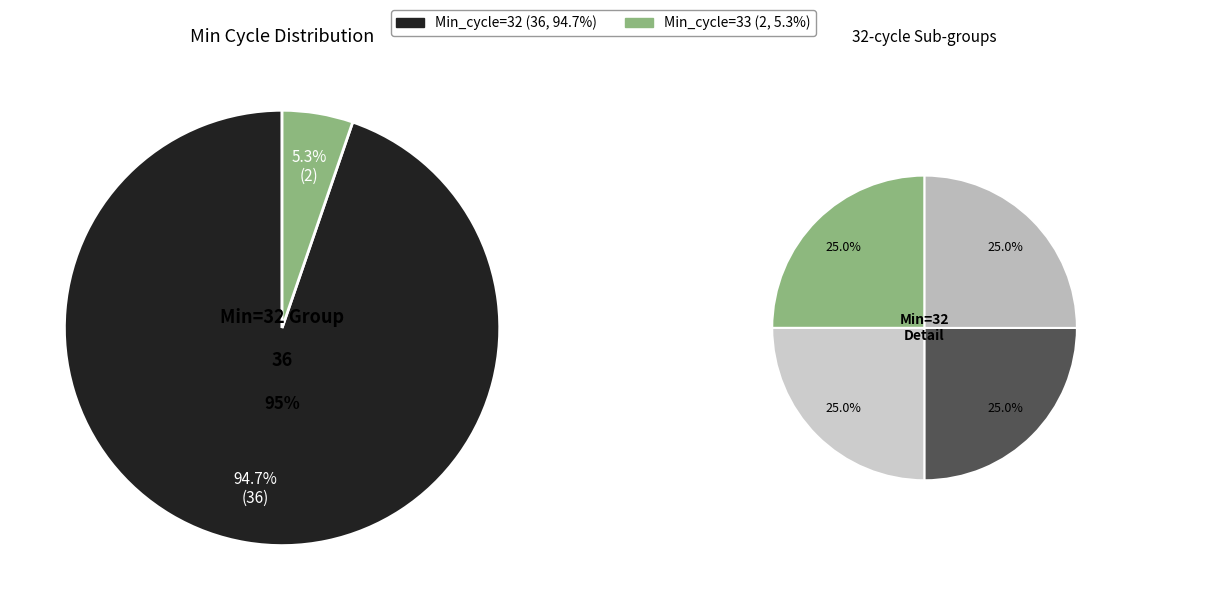

Which category has the smallest portion of the pie?

33